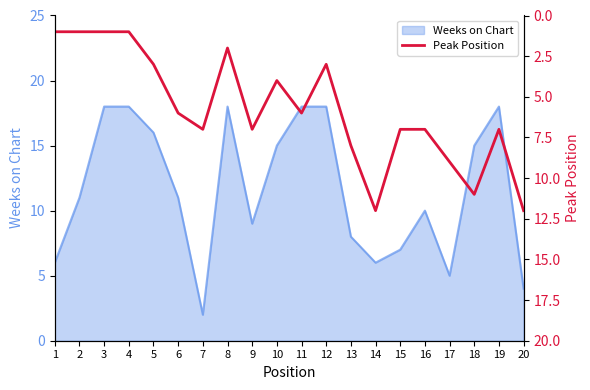

At which label does Weeks on Chart reach its minimum?

7